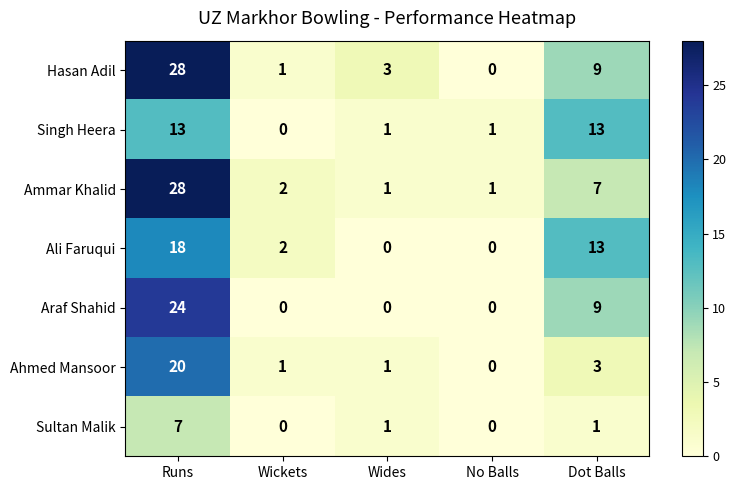

The value of Sultan Malik at Wides is 1. True or false?

True